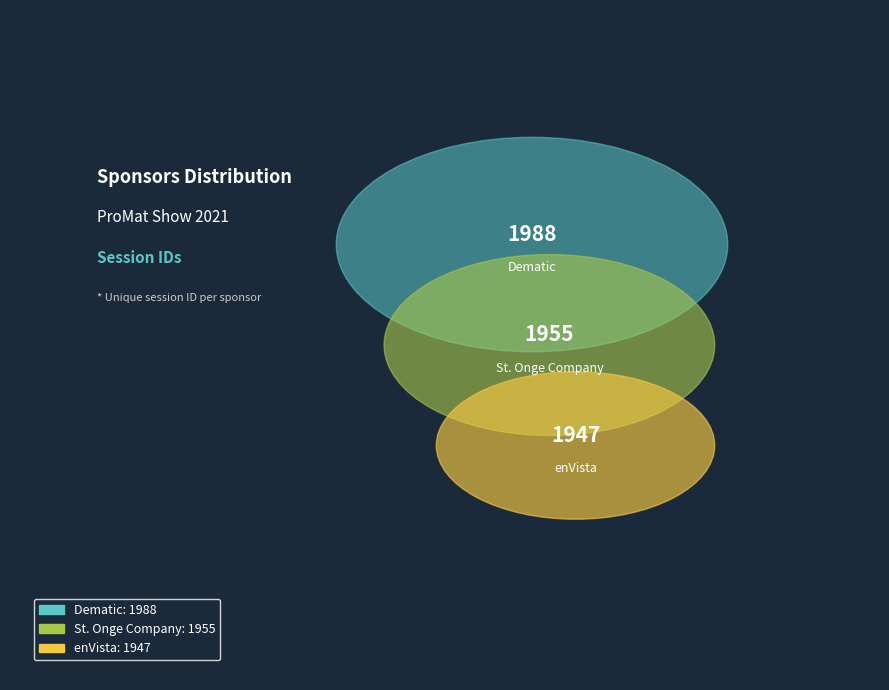

Which category has the smallest portion of the pie?

enVista